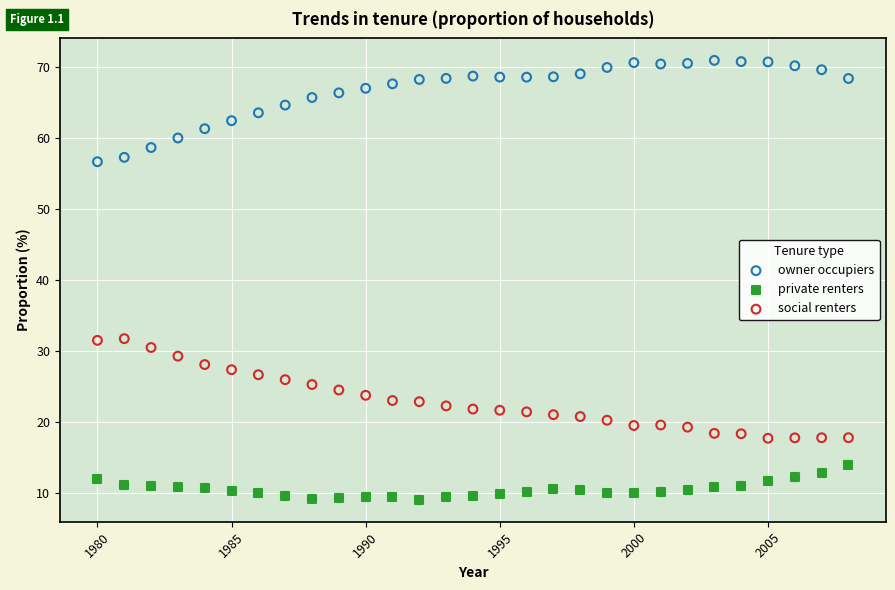

Across all data points, what is the range of X values (max minus min)?

28.0